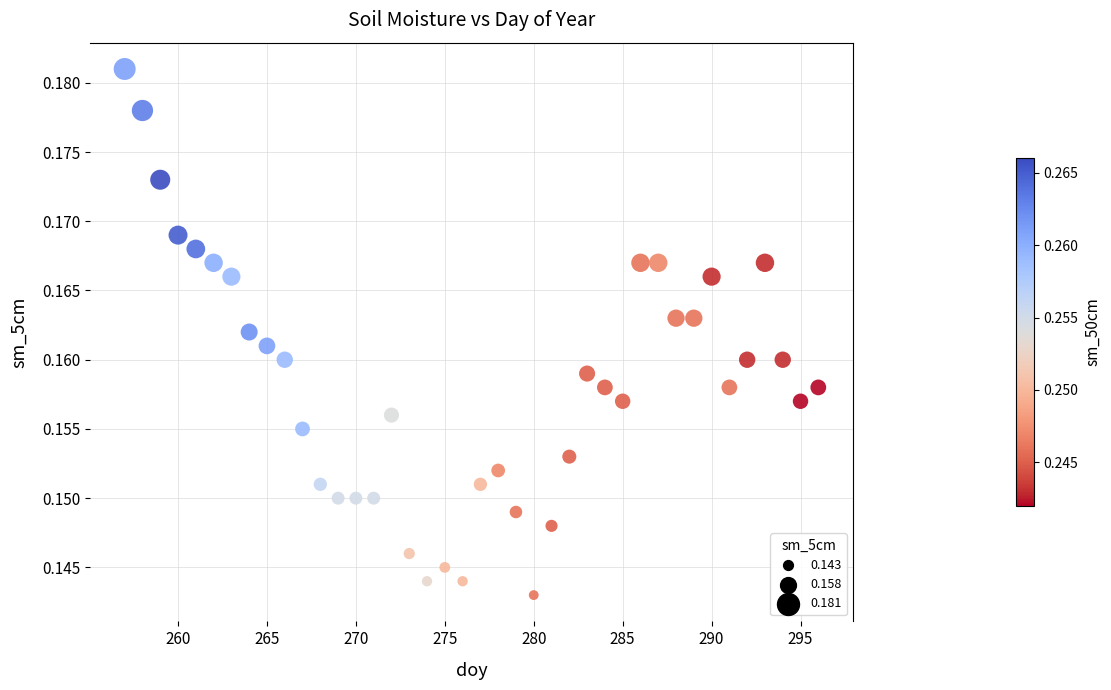

What is the range of X values (max minus min)?

39.0